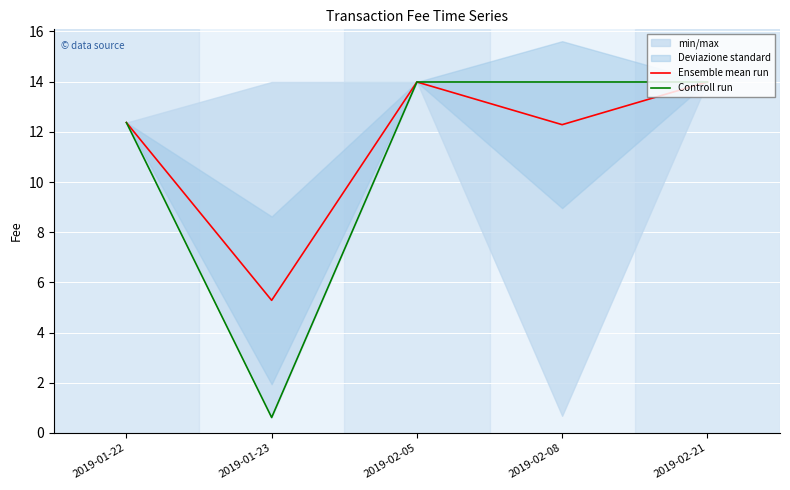

What value does the Ensemble mean run series have at 2019-02-08?

12.3